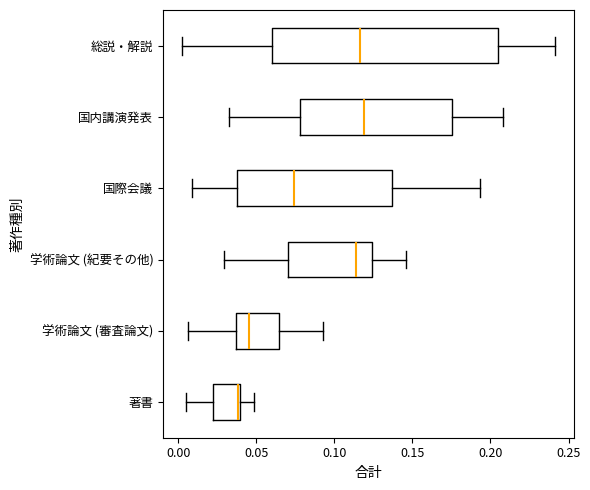

Comparing the boxes themselves (not the whiskers), which one is the widest?

総説・解説